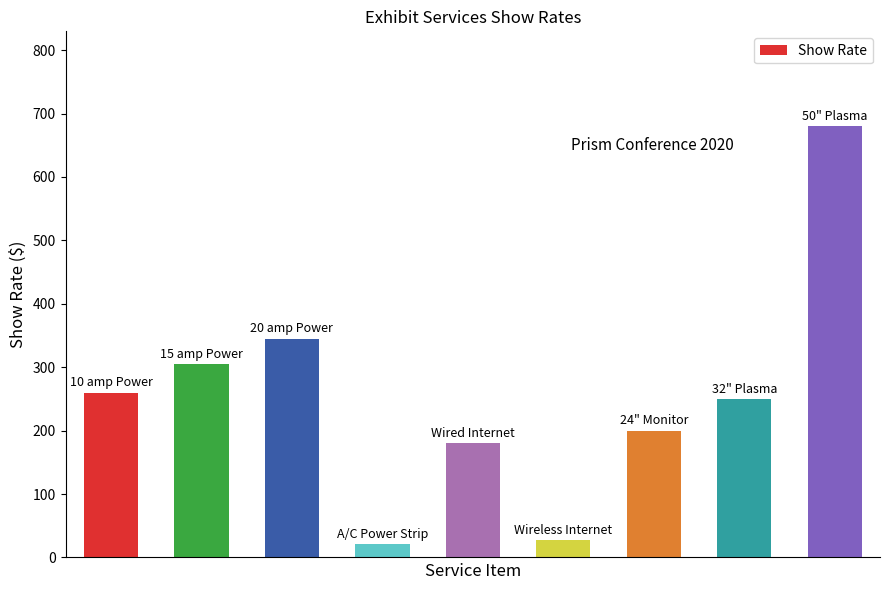

Reading left to right, extract all data points from this chart.

260	305	345	21	180	28	200	250	680